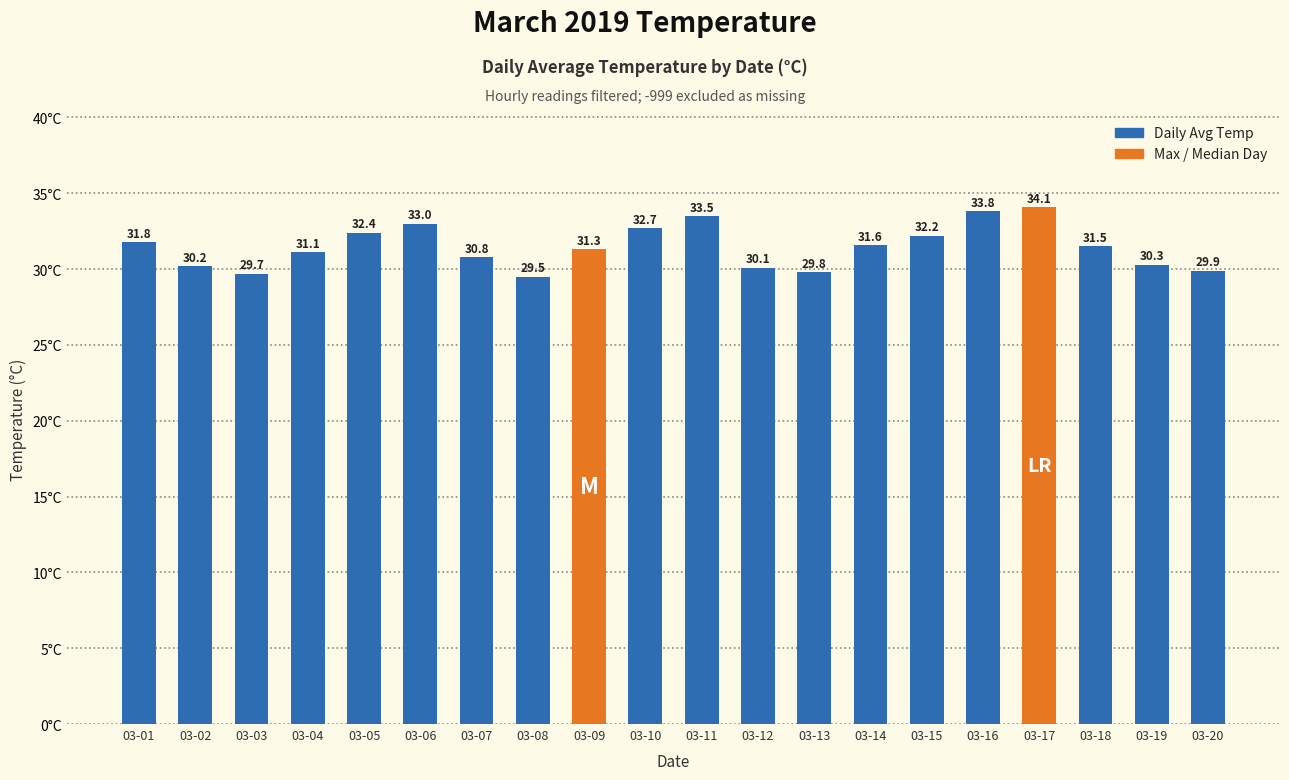

Does the chart contain any negative values?

No